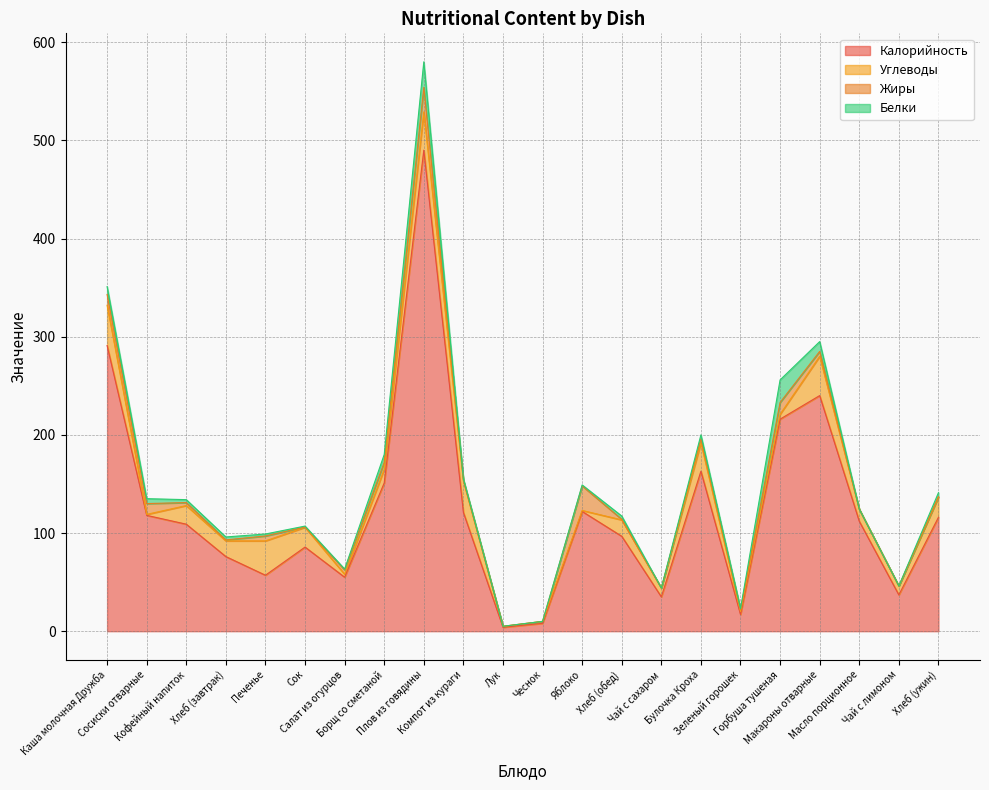

Which series has the widest spread of values?

Калорийность